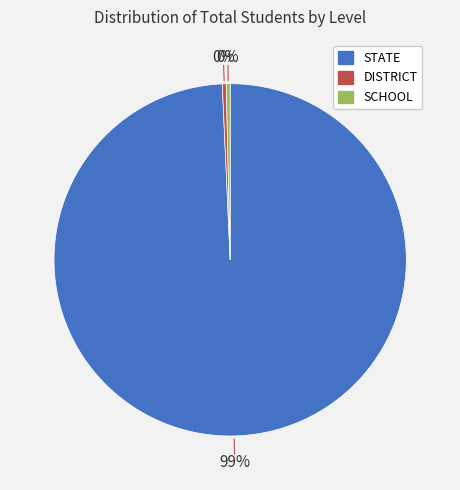

To the nearest percent, what is the combined percentage of SCHOOL and STATE?

100%